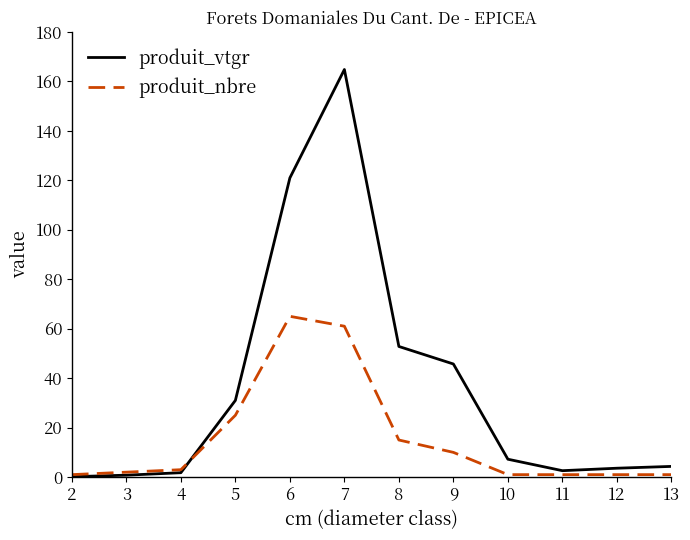

Is it true that produit_vtgr equals 271.8 at 7?

False